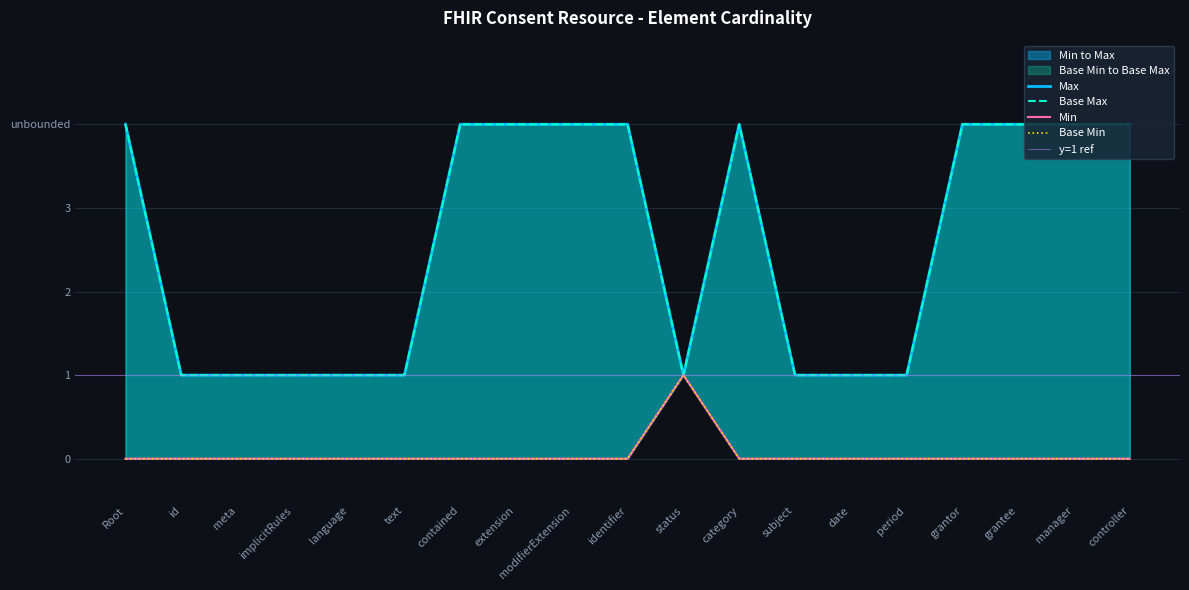

True or false: Base Min and Min cross at least once.

False